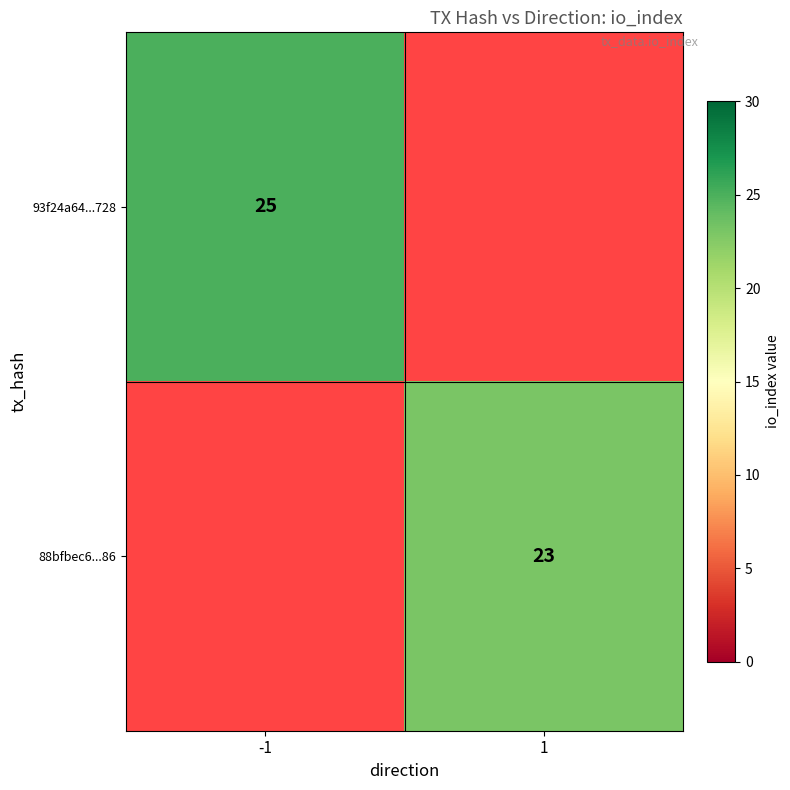

At how many categories does at least one series exceed 24?

1